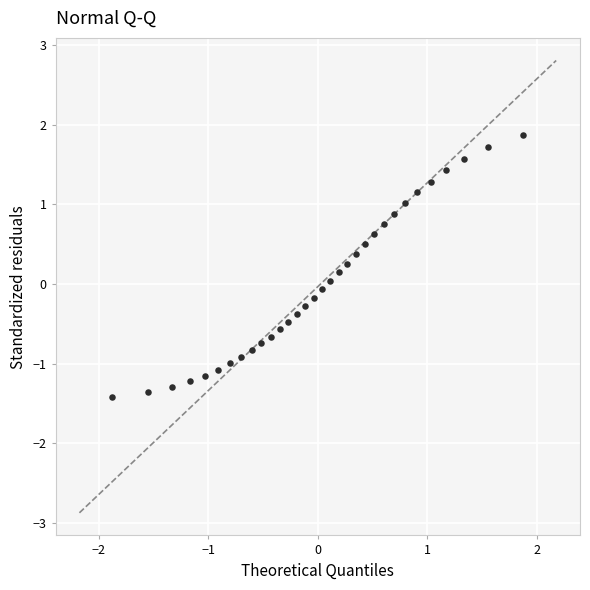

What is the range of X values (max minus min)?

3.8